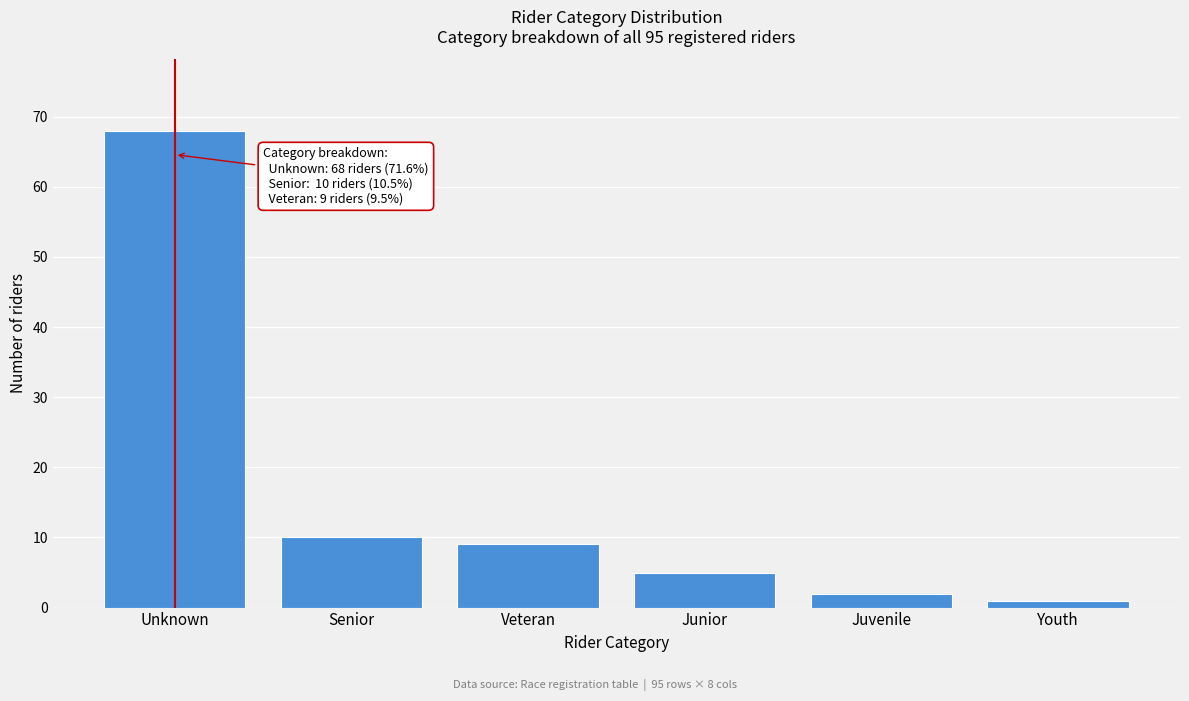

Reading right to left, extract all data points from this chart.

1	2	5	9	10	68